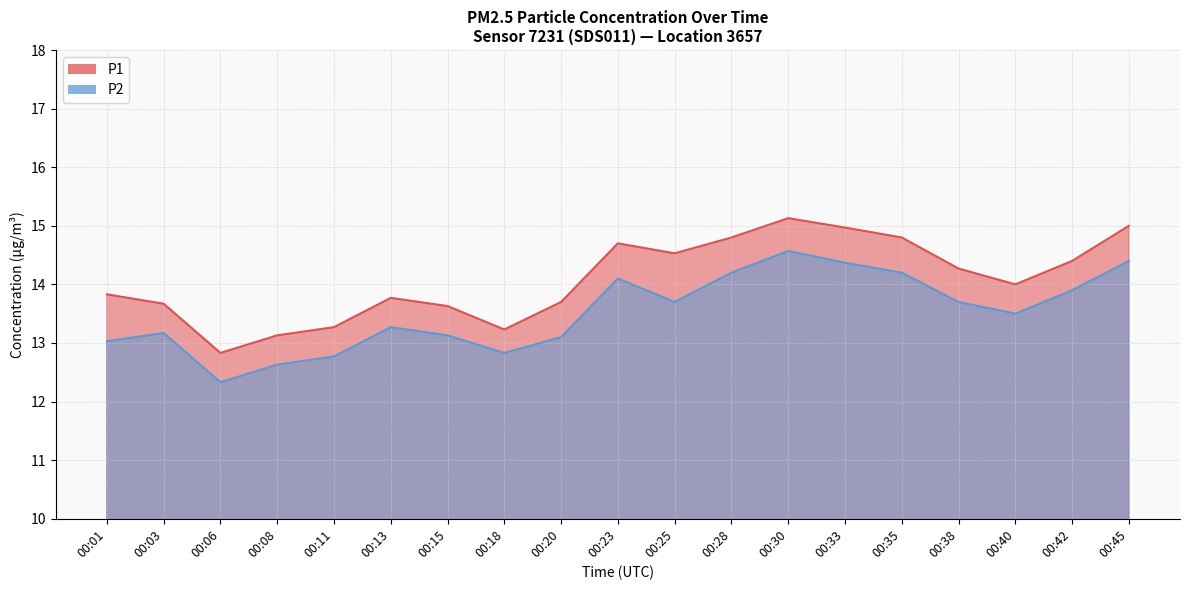

Is the value of P2 at 00:08 greater than the value of P1 at 00:08?

No